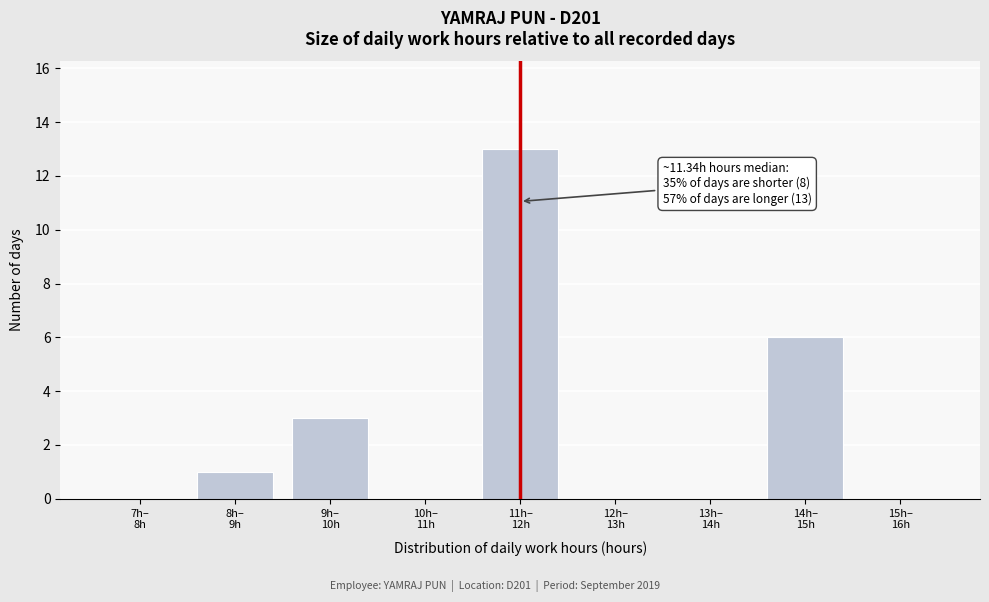

How many categories are shown in the chart?

9